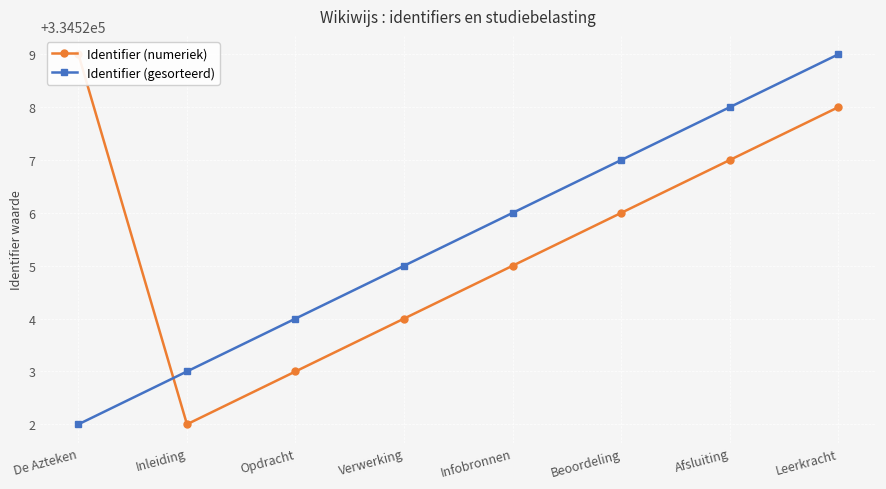

Is the value of Identifier (numeriek) at Infobronnen greater than the value of Identifier (gesorteerd) at Verwerking?

No